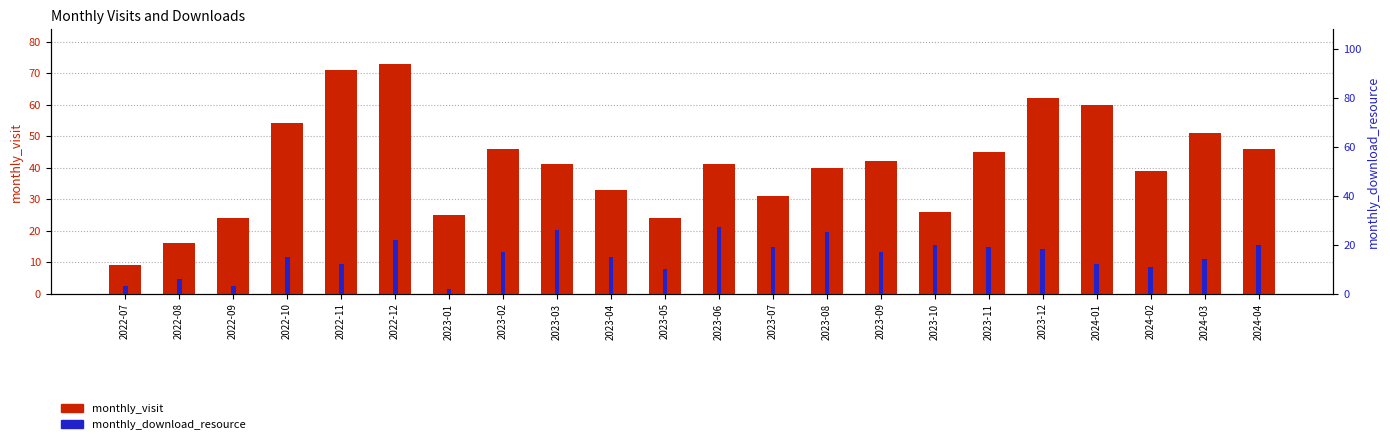

Is it true that monthly_download_resource equals 22 at 2022-12?

True